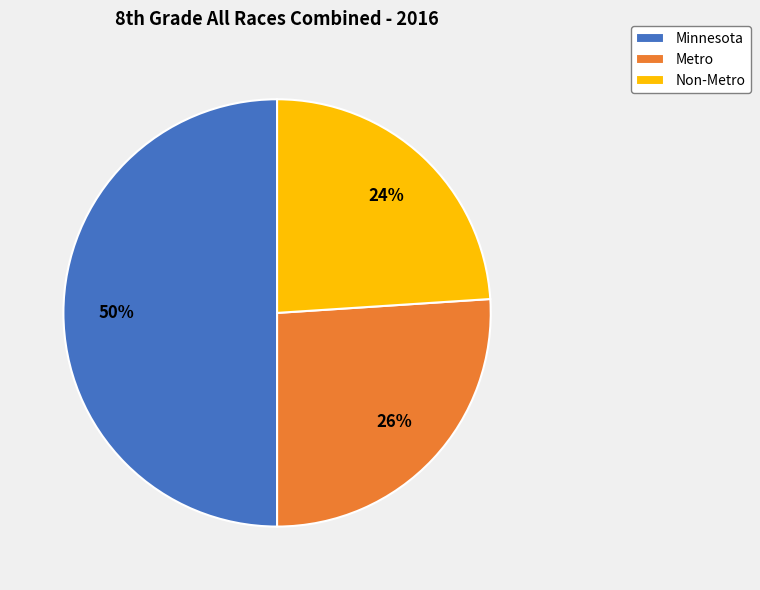

Is the sum of Non-Metro and Minnesota greater than half?

Yes